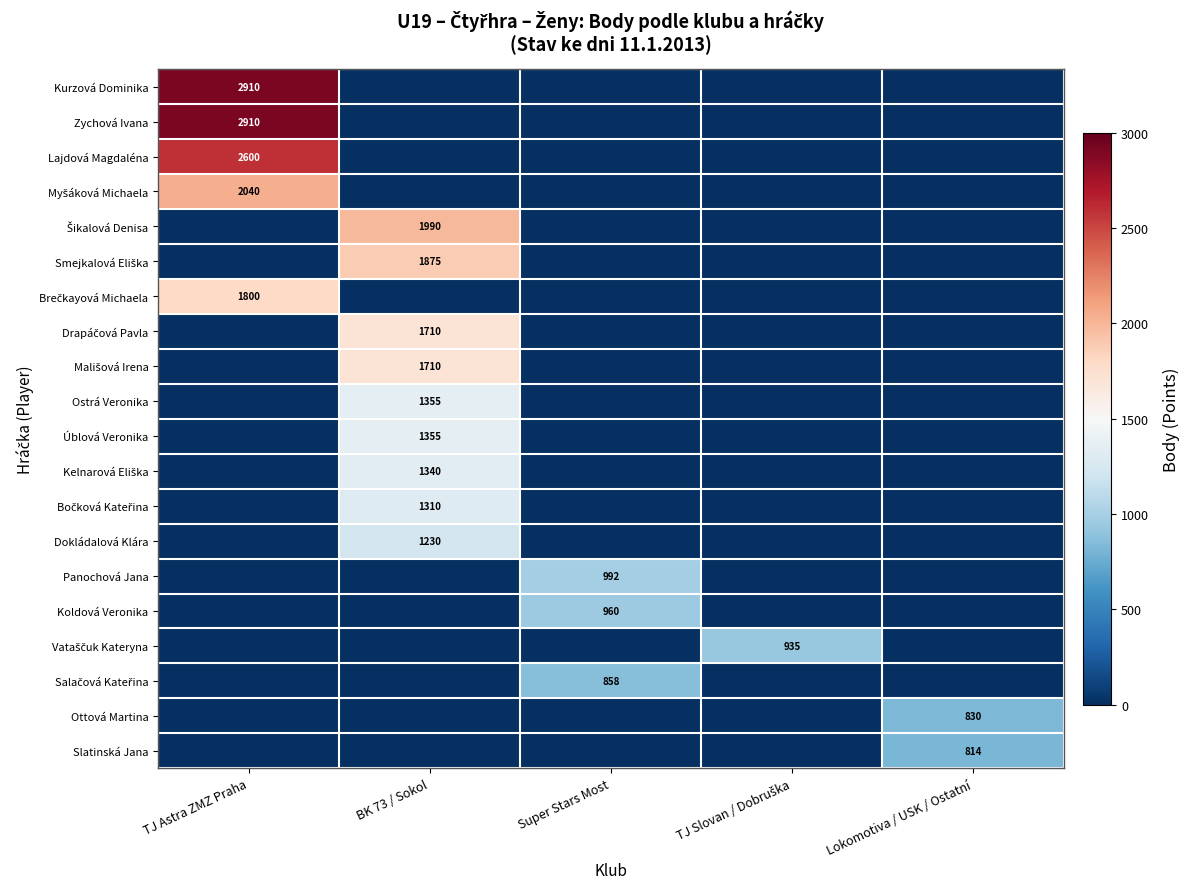

True or false: Koldová Veronika has a value of 1371 at Super Stars Most.

False